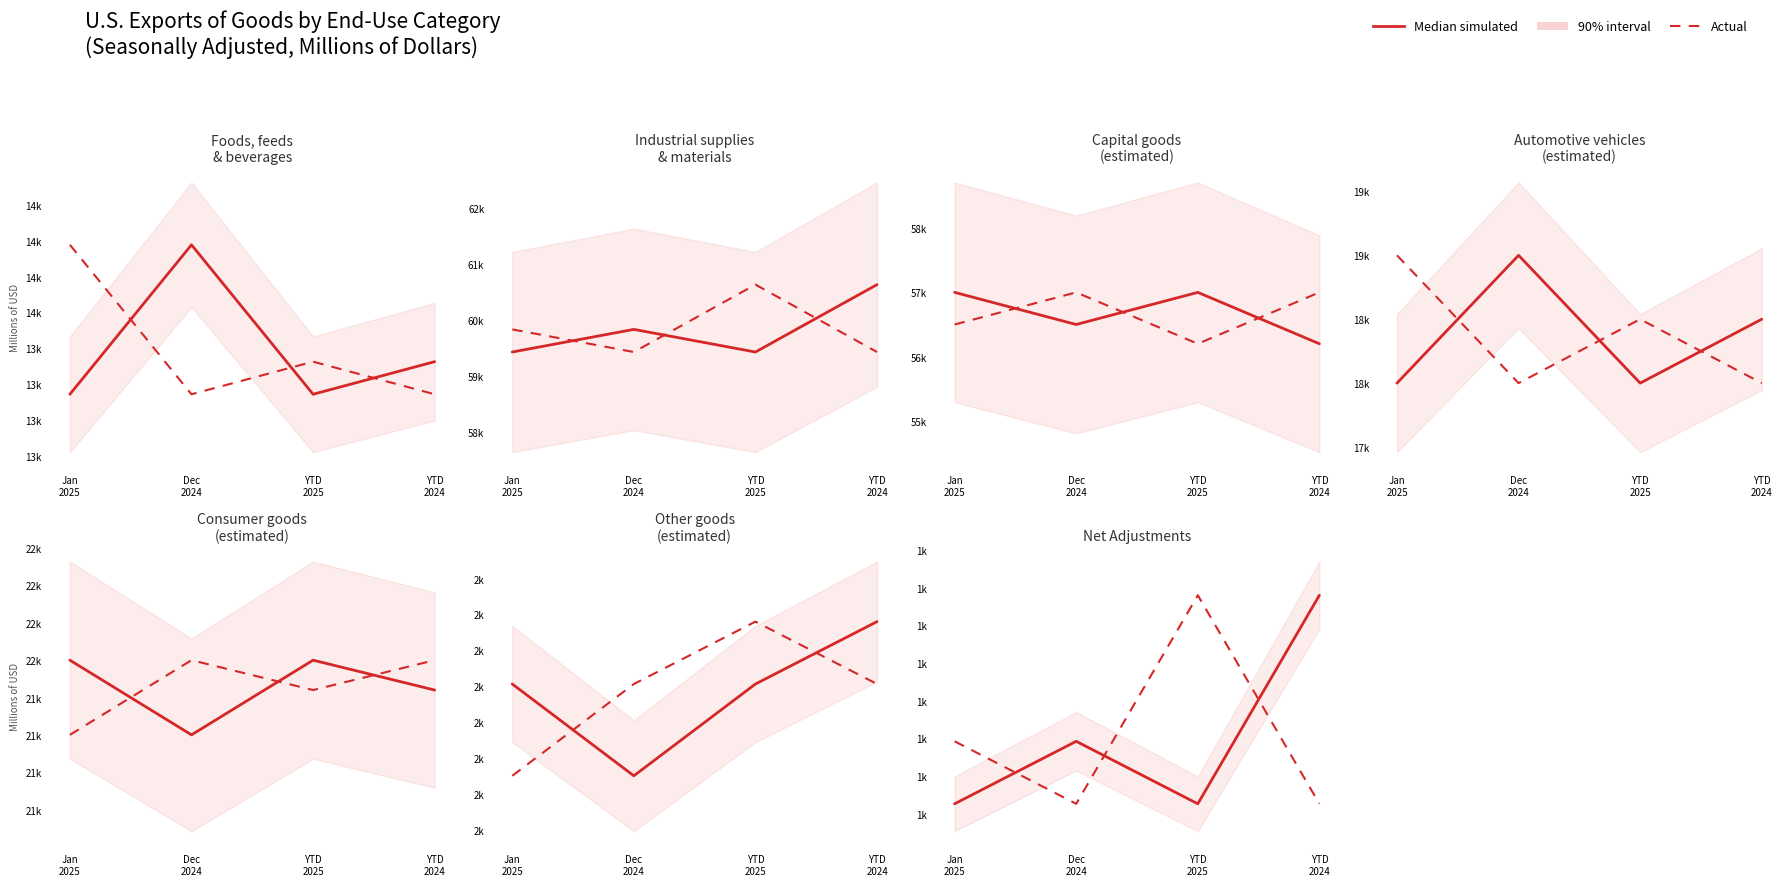

What is the difference between the second highest and second lowest values in the Actual series?

83